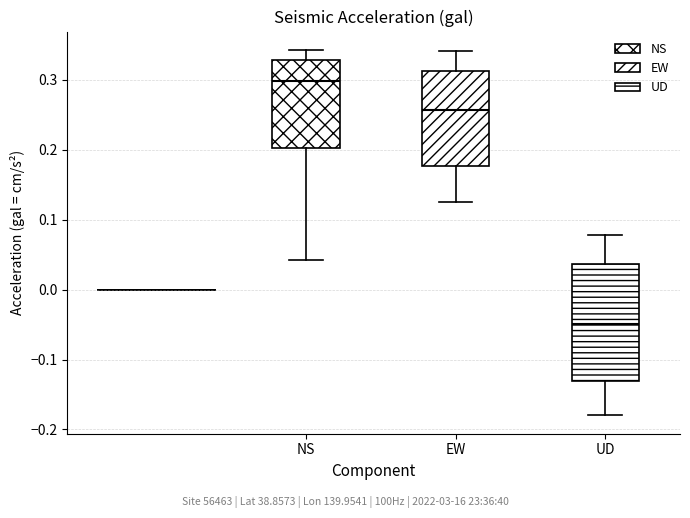

Which box's median line is the highest?

NS